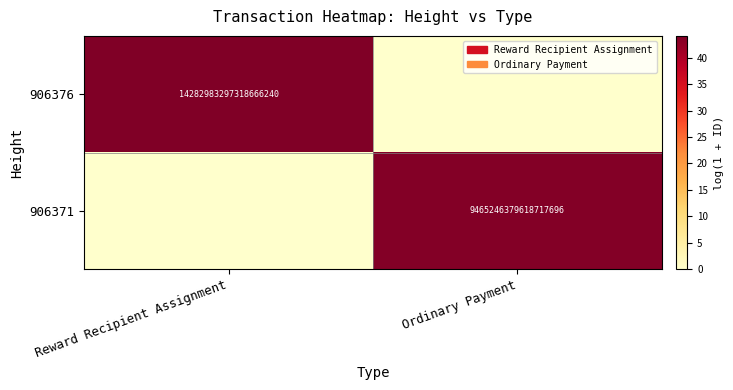

The 906376 series shows 8802205829798277120 at Reward Recipient Assignment. True or false?

False